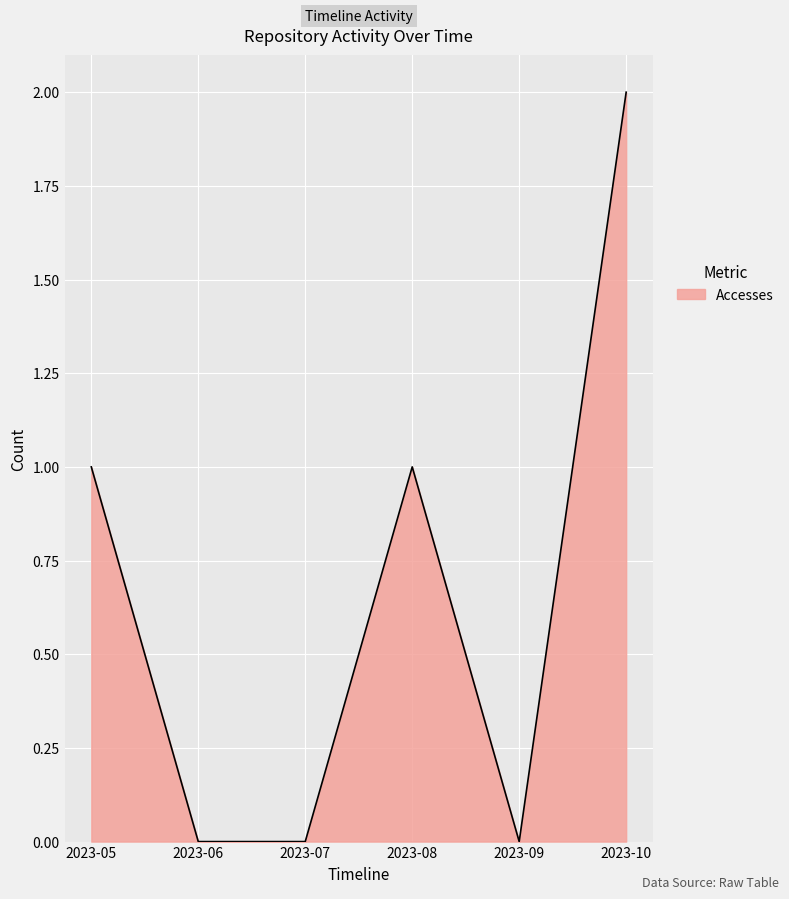

What is the sum of all values?

4